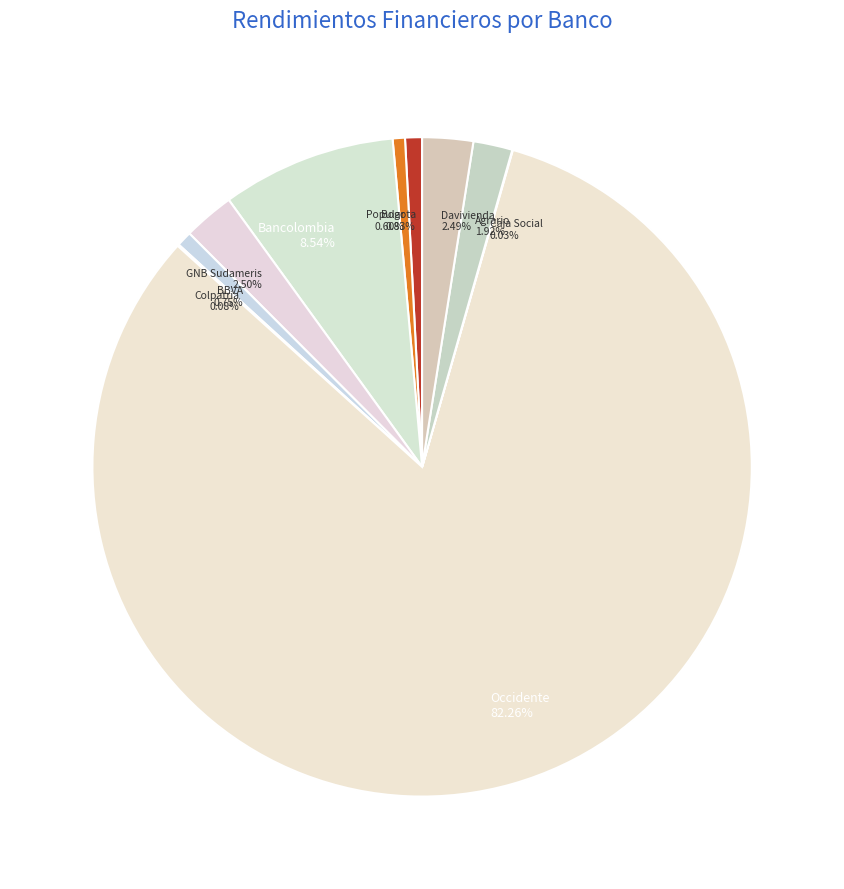

To the nearest percent, what portion does Bancolombia represent?

9%